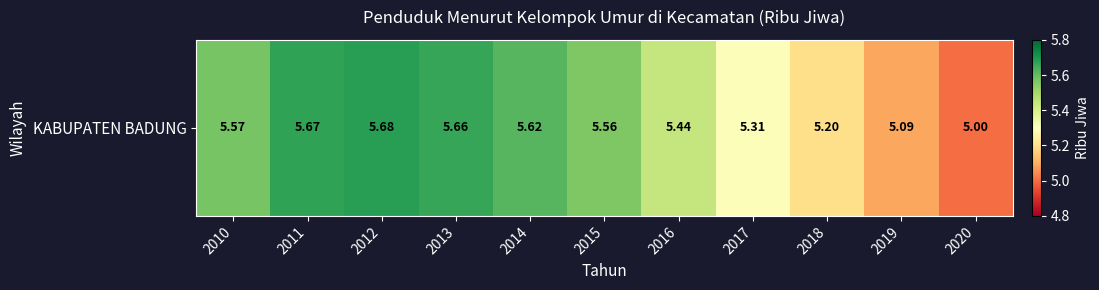

List the labels in order of value, largest first.

2012, 2011, 2013, 2014, 2010, 2015, 2016, 2017, 2018, 2019, 2020